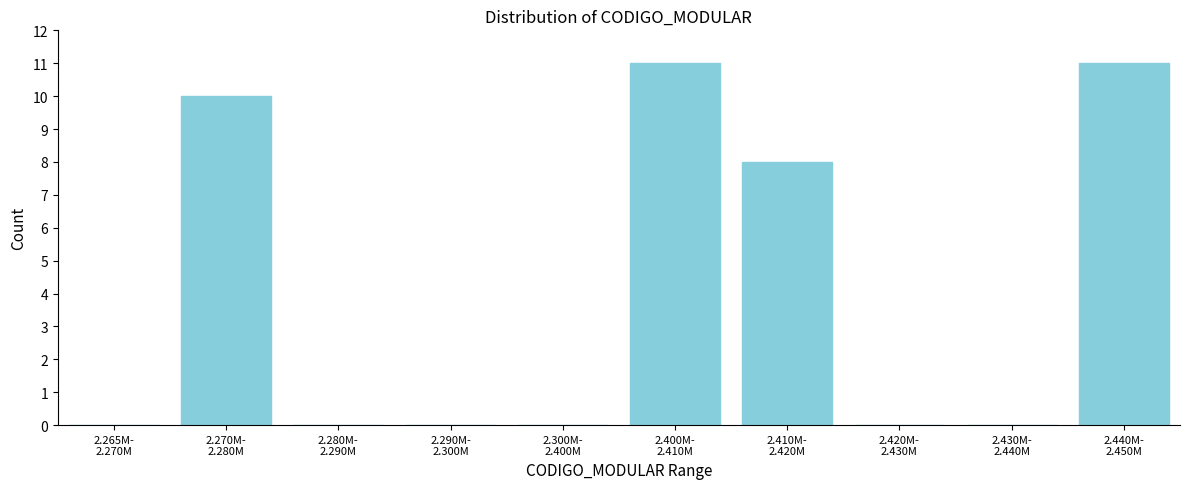

What is the sum of all values?

40